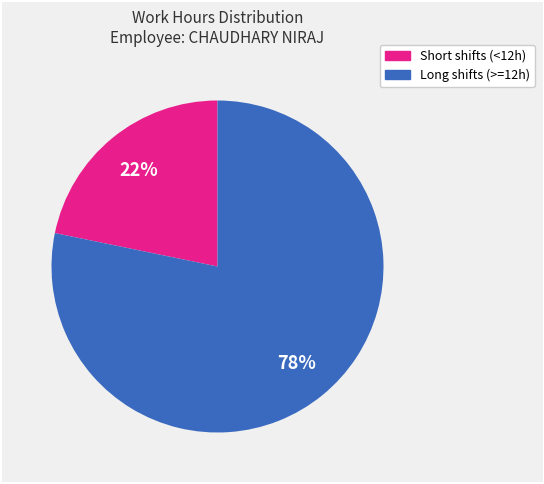

Is there any slice that represents more than half of the pie?

Yes